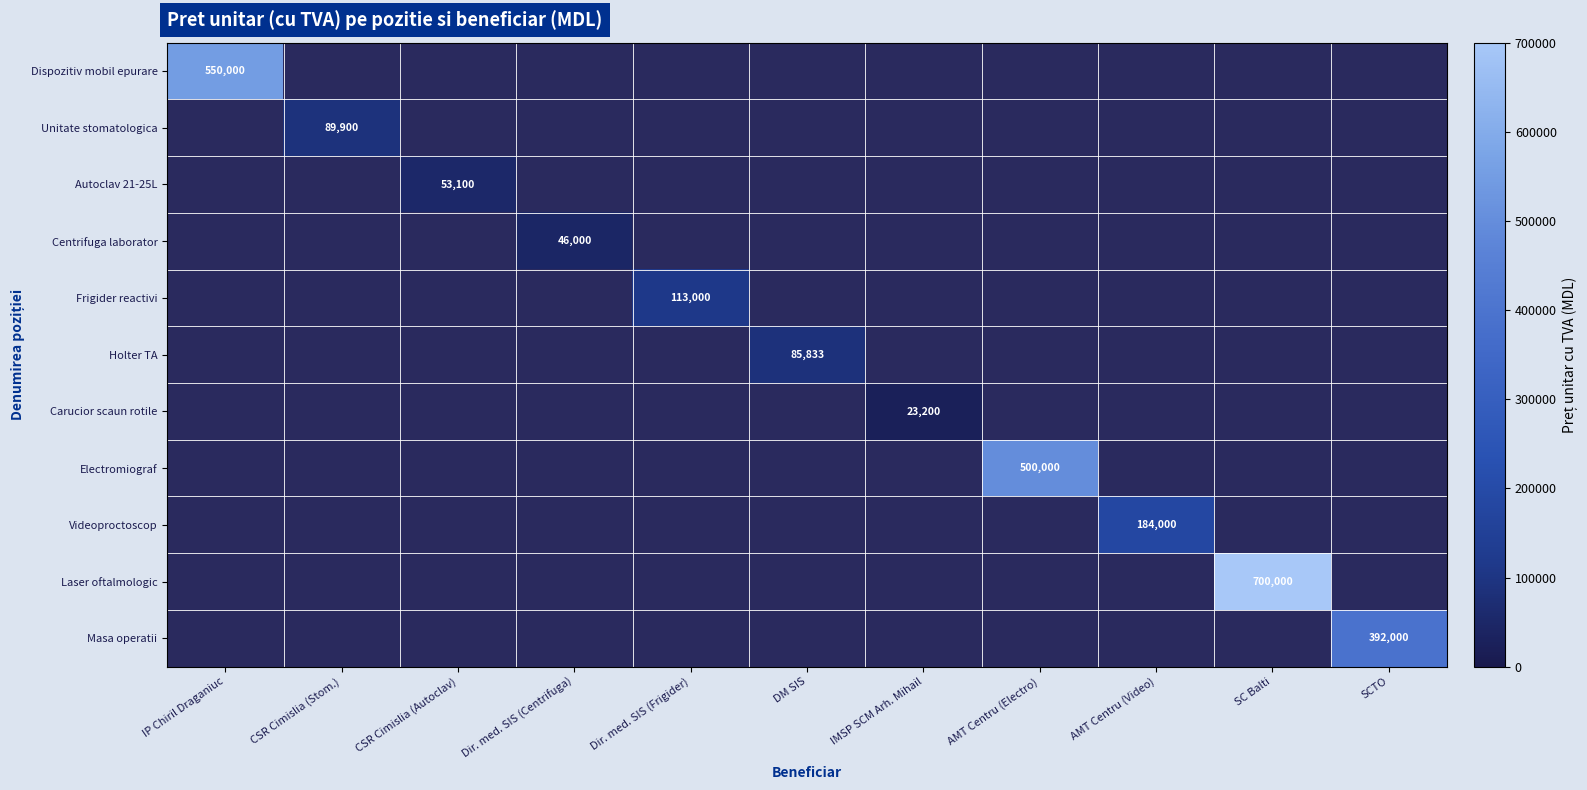

True or false: Electromiograf has a value of 500000 at AMT Centru (Electro).

True